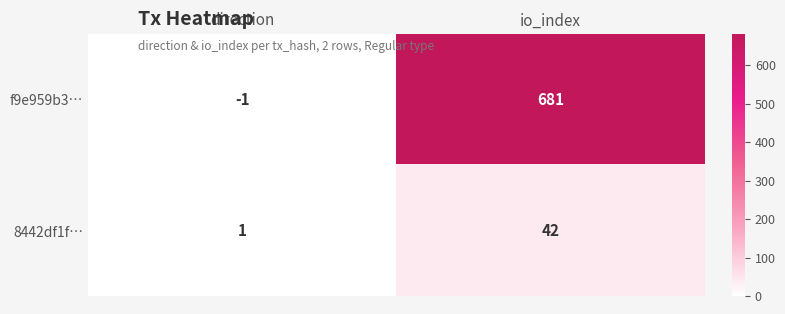

True or false: f9e959b3… has a value of 681 at io_index.

True